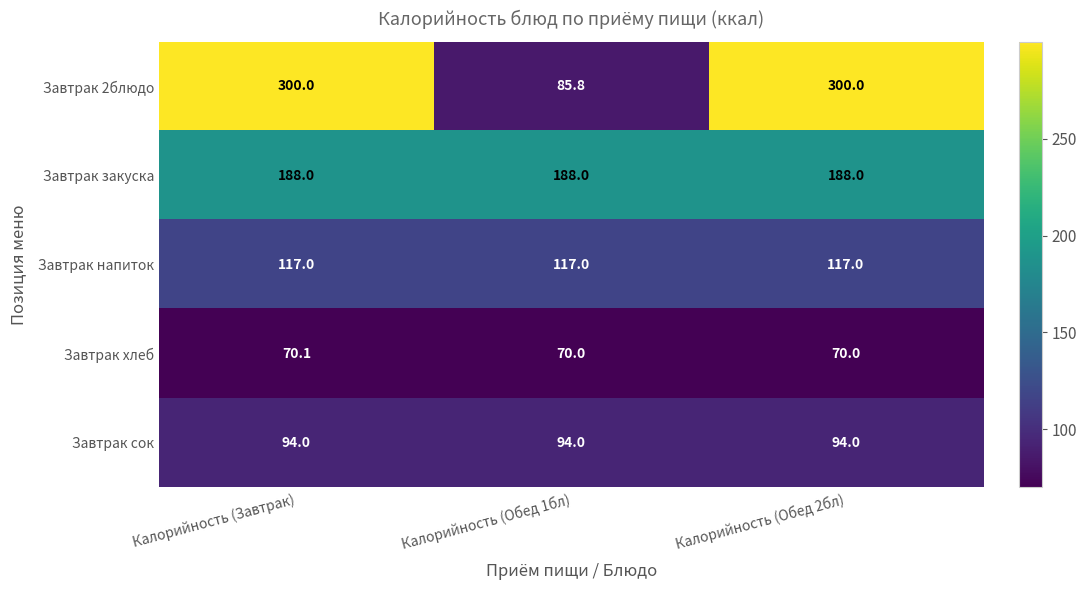

What is the total value across all series at Калорийность (Завтрак)?

769.1